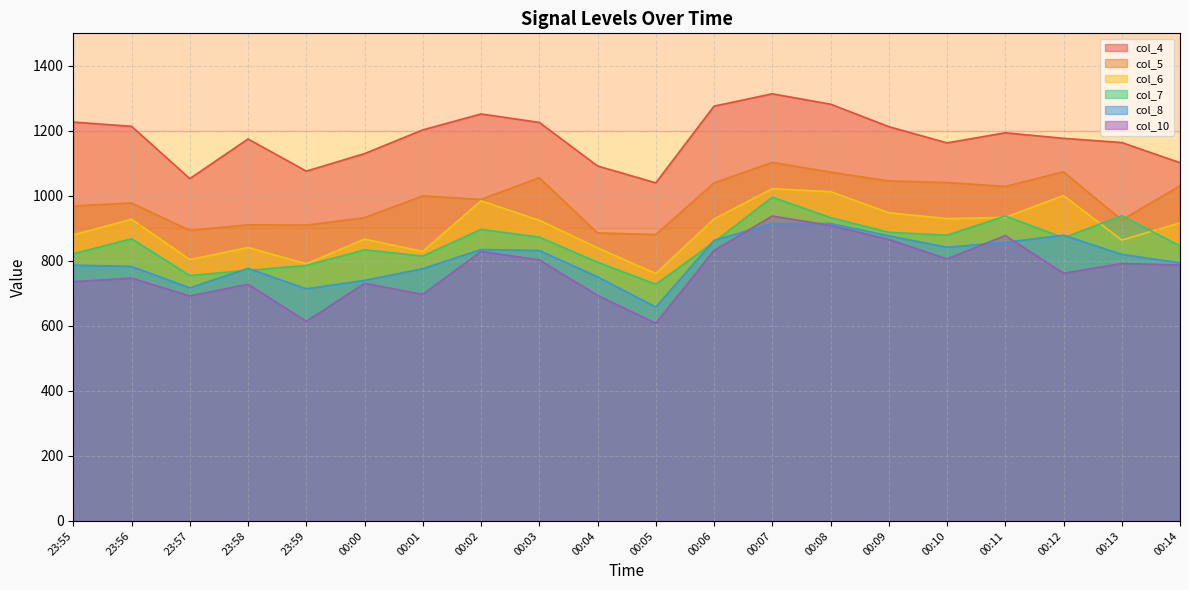

Which has a higher value, 00:06 or 00:07?

00:07